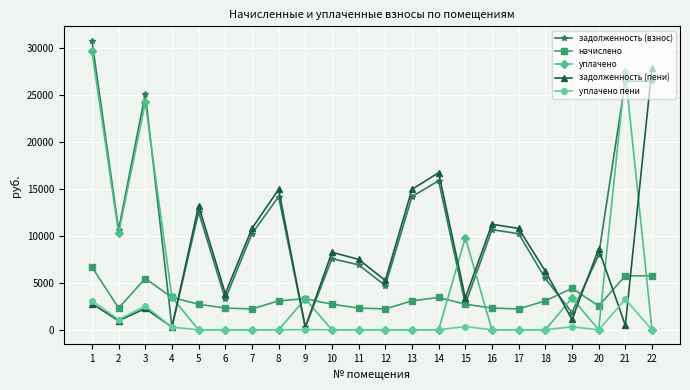

What is the average value of the задолженность (взнос) series?

11289.8